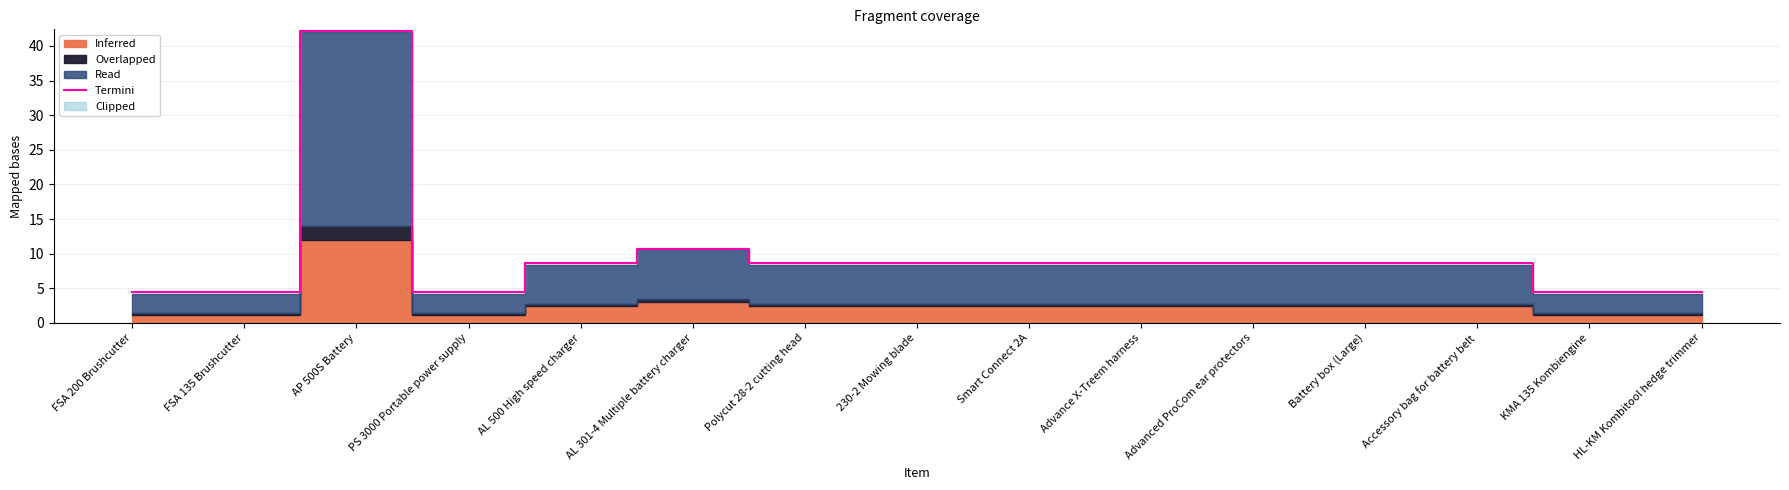

Rank the categories by value from highest to lowest.

AP 500S Battery, AL 301-4 Multiple battery charger, AL 500 High speed charger, Polycut 28-2 cutting head, 230-2 Mowing blade, Smart Connect 2A, Advance X-Treem harness, Advanced ProCom ear protectors, Battery box (Large), Accessory bag for battery belt, FSA 200 Brushcutter, FSA 135 Brushcutter, PS 3000 Portable power supply, KMA 135 Kombiengine, HL-KM Kombitool hedge trimmer